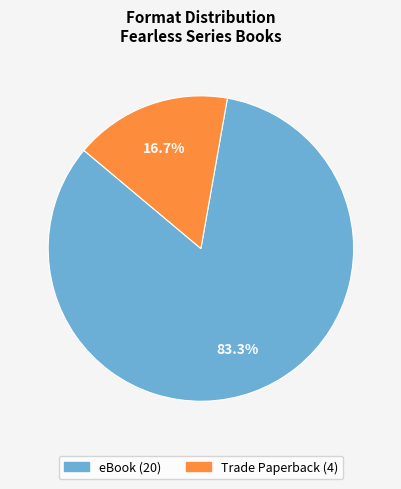

Is there any slice that represents more than half of the pie?

Yes